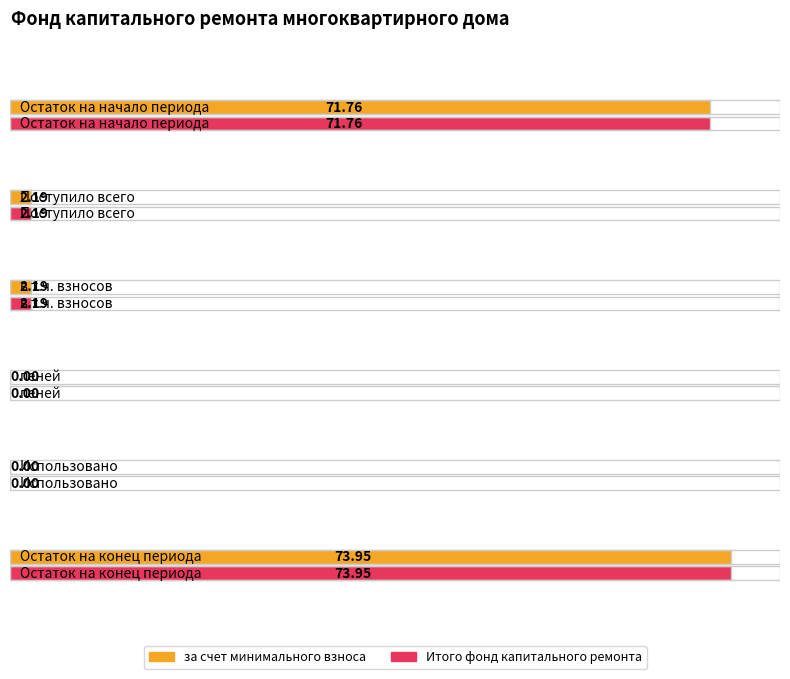

How many distinct data groups are displayed?

2